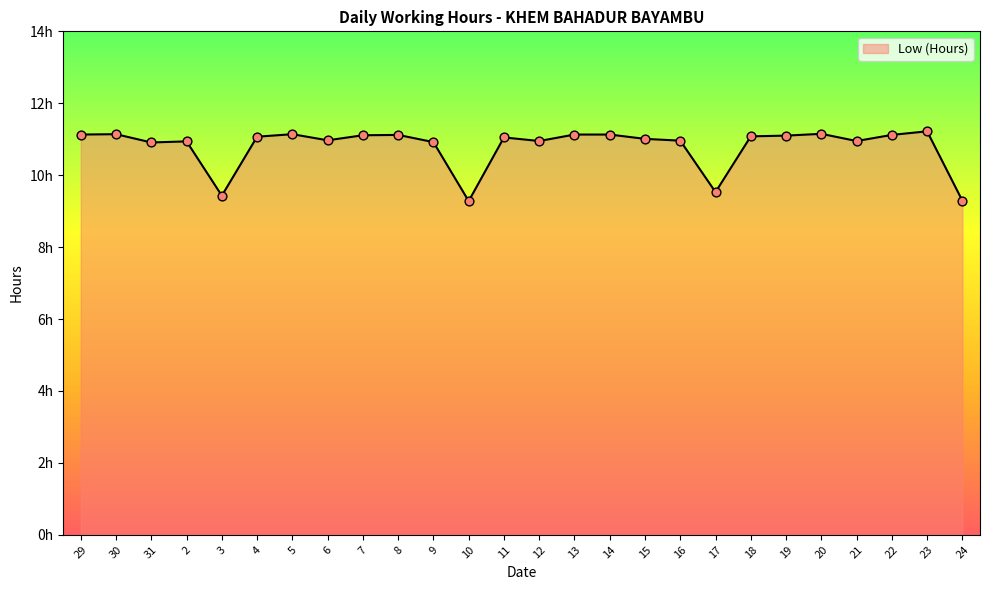

Which has a higher value, 2 or 10?

2